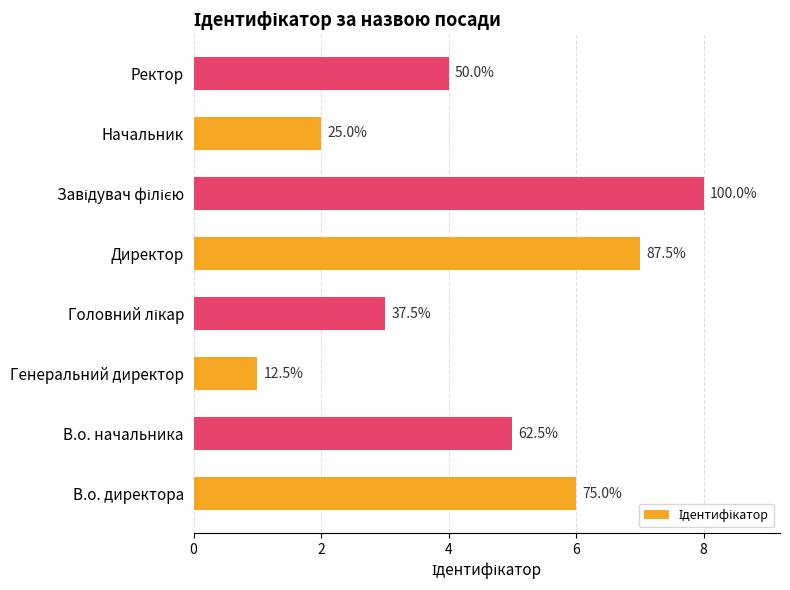

Does the chart contain stacked bars?

No